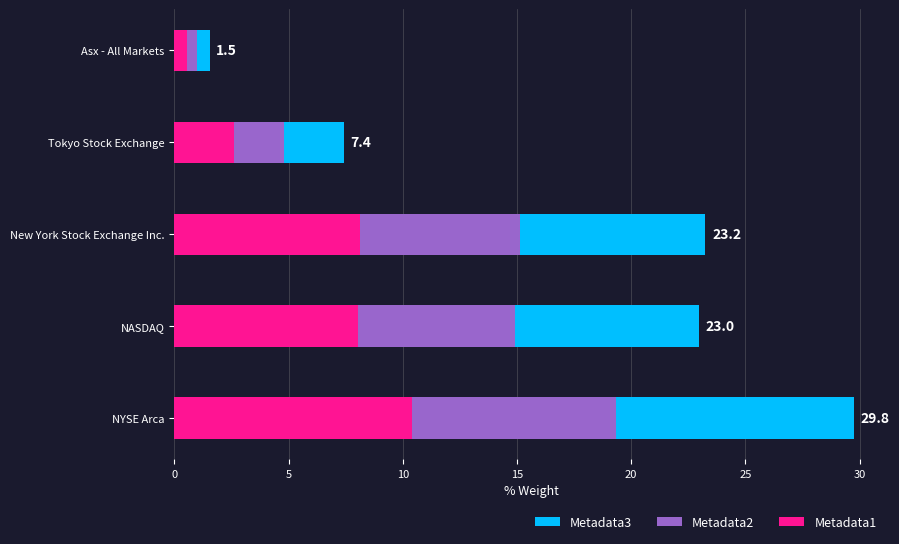

What is the difference between the maximum and minimum values in the Metadata1 series?

9.9